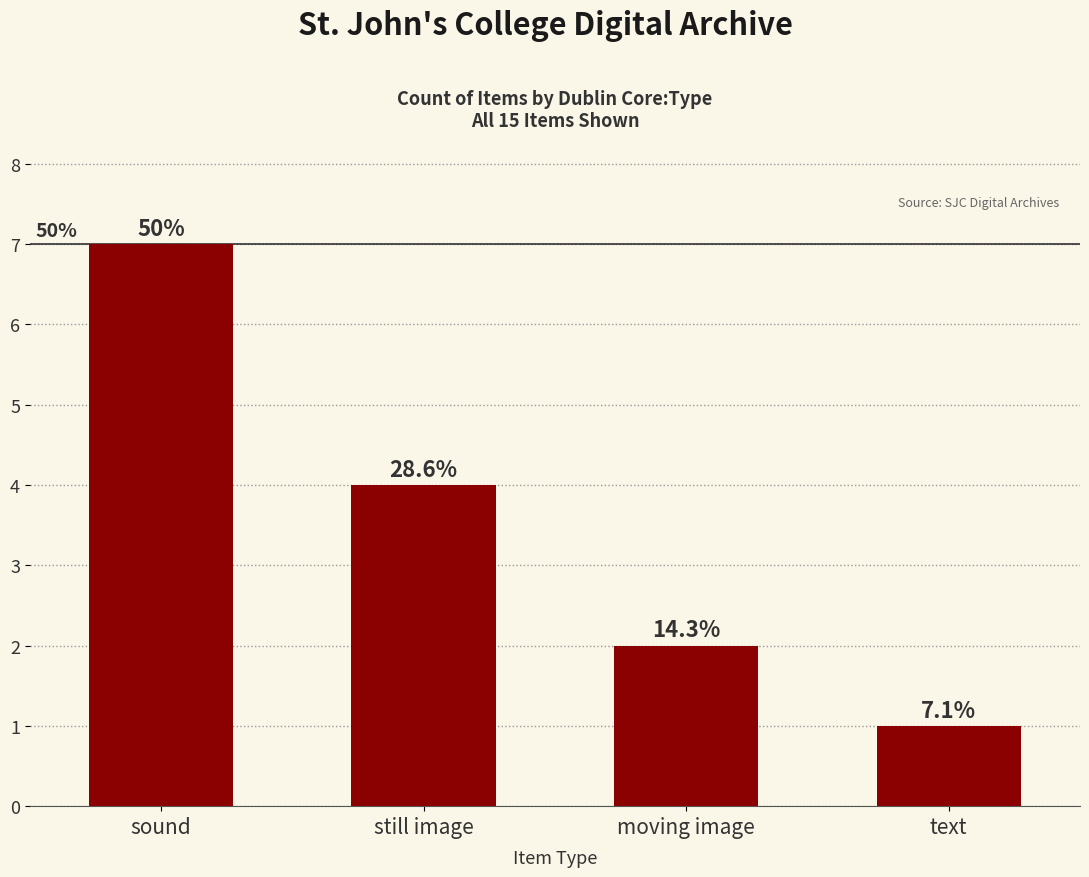

How many bars are there in total?

4